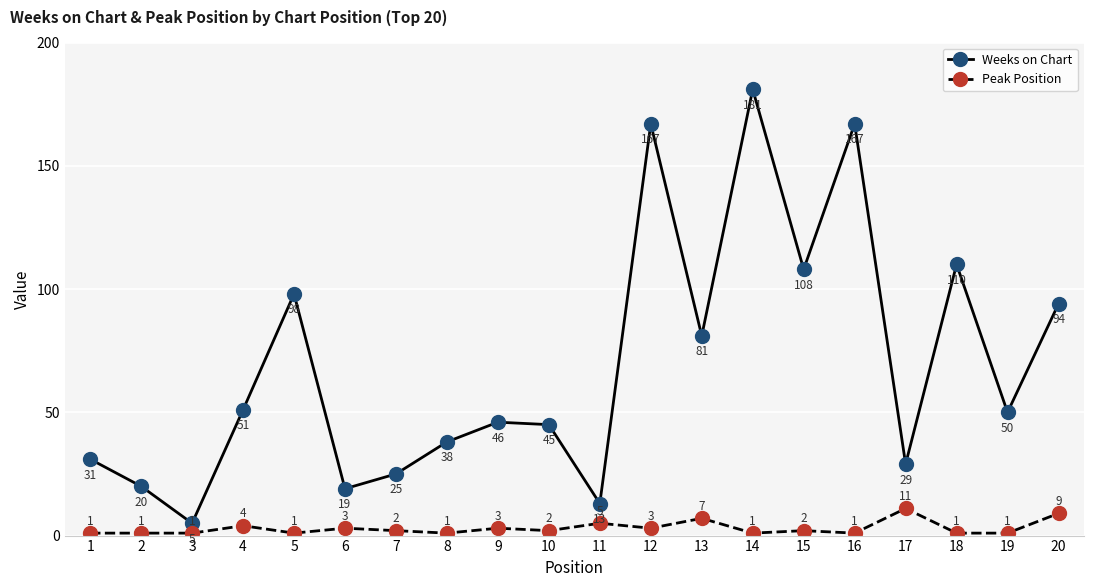

How many values in the Weeks on Chart series are below 50?

10